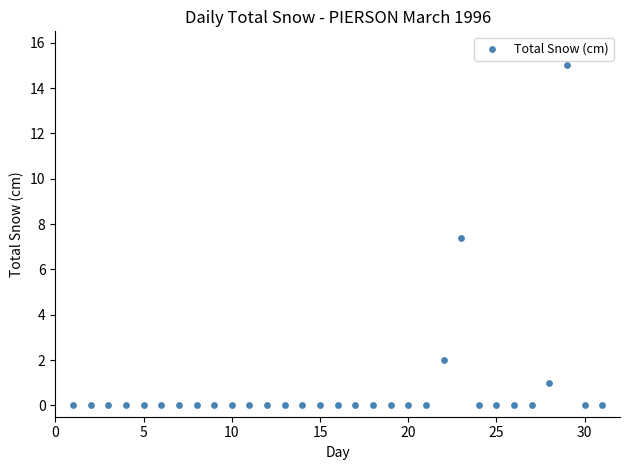

What is the range of Y values (max minus min)?

15.0